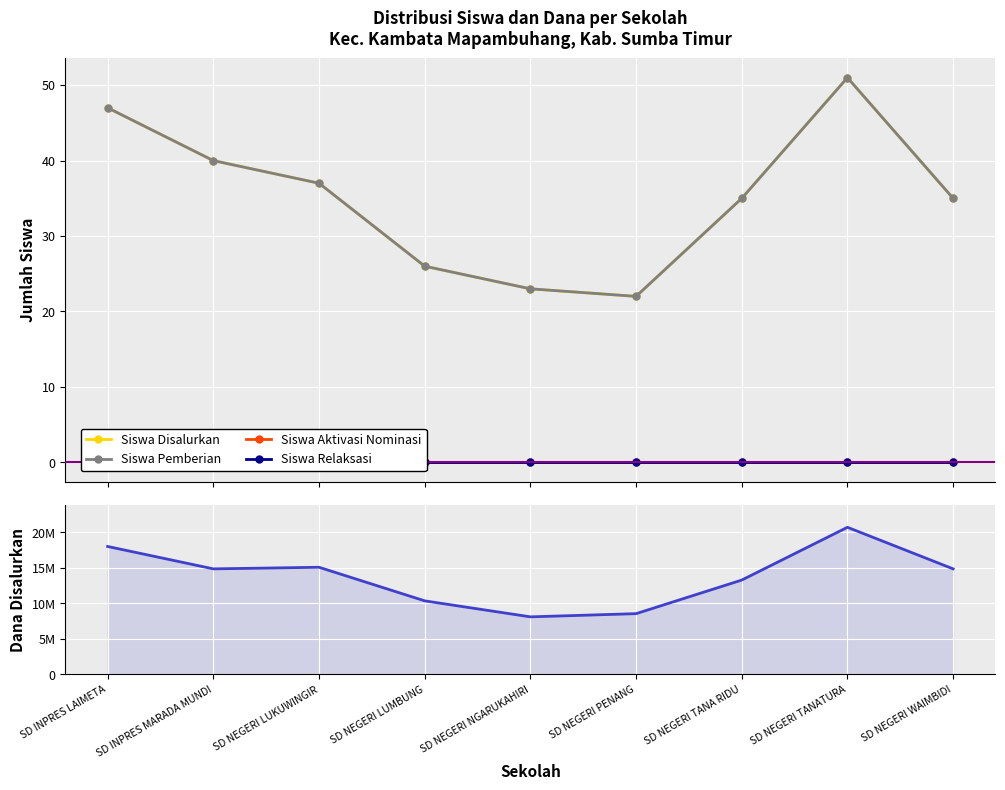

How many lines are shown in the chart?

5